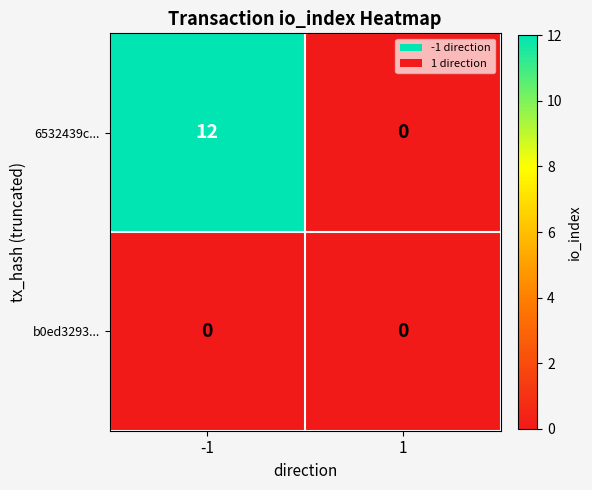

True or false: b0ed3293... has a value of 0 at -1.

True